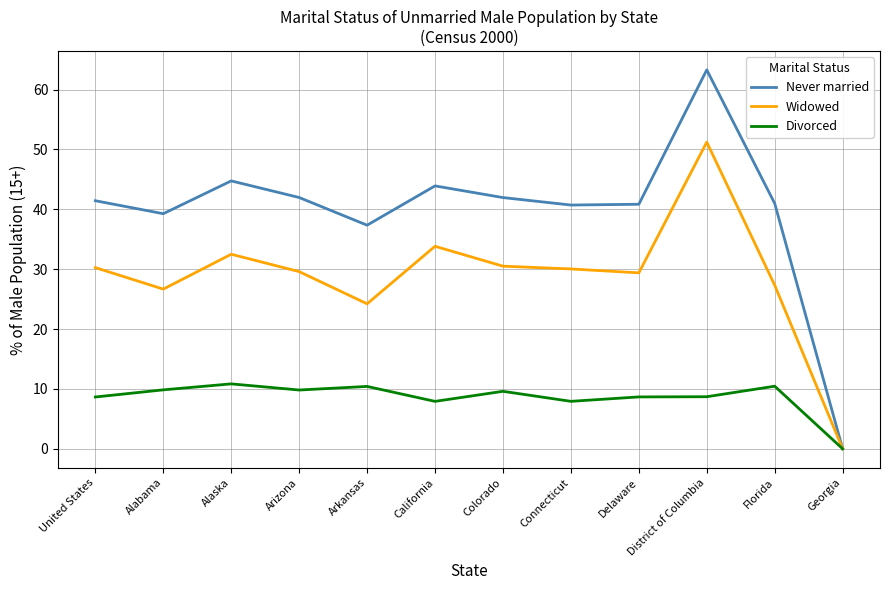

Rank the series by their average value, from lowest to highest.

Divorced, Widowed, Never married